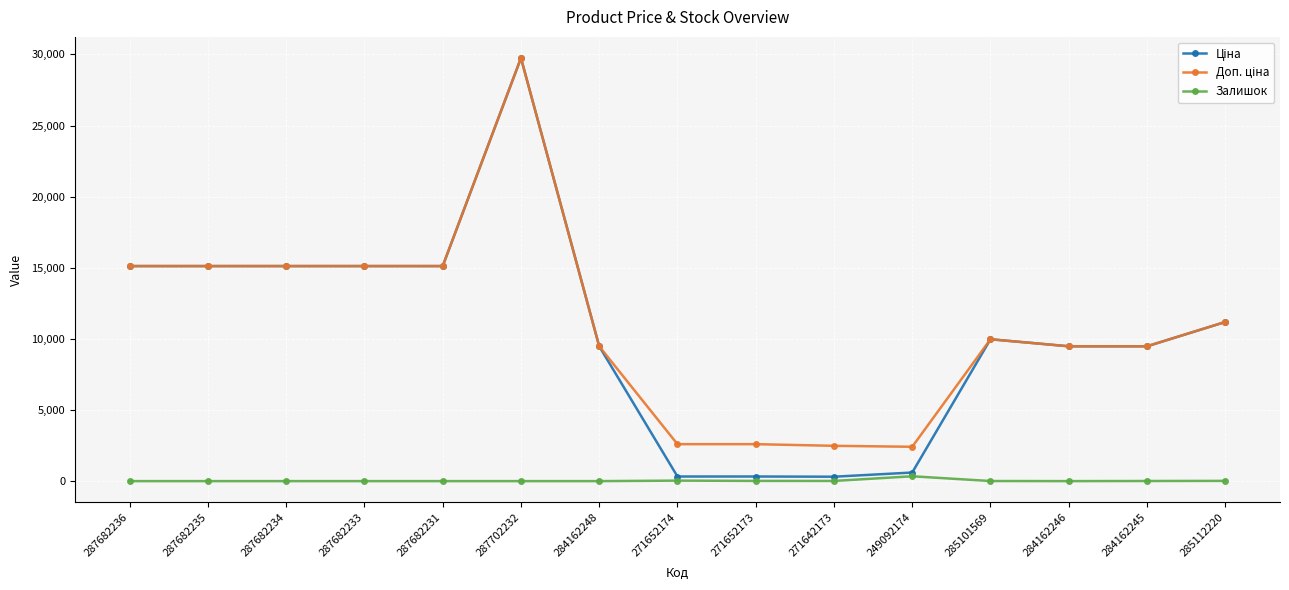

What is the difference between the highest and lowest values at 287682231?

15120.0